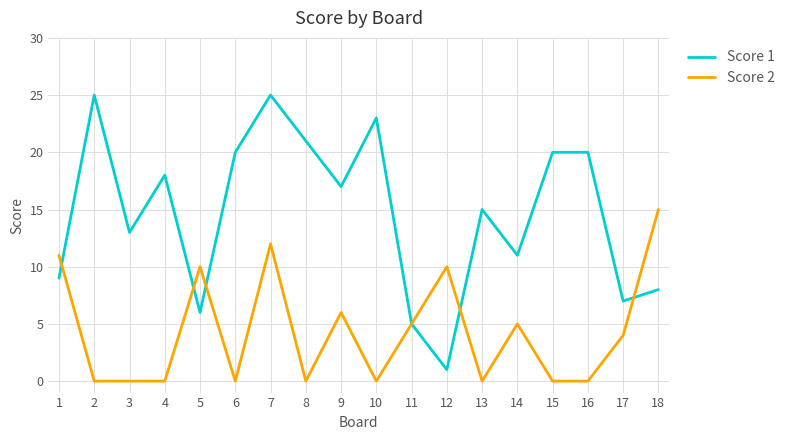

Which series has the widest spread of values?

Score 1